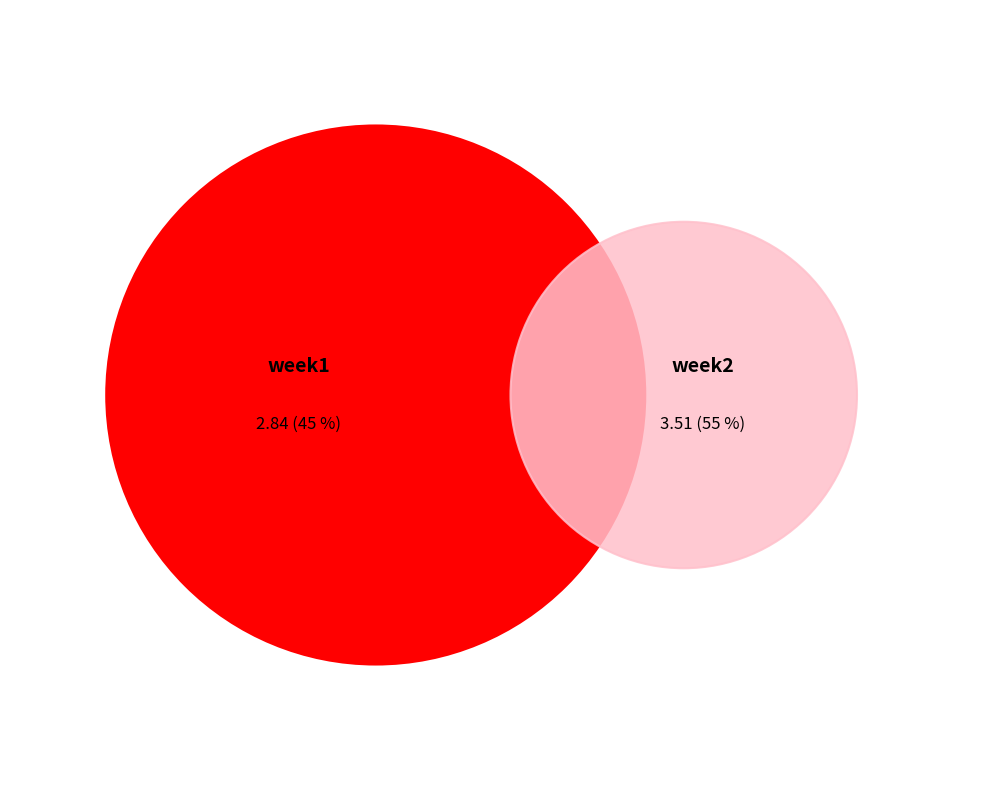

Which category accounts for the majority?

week2